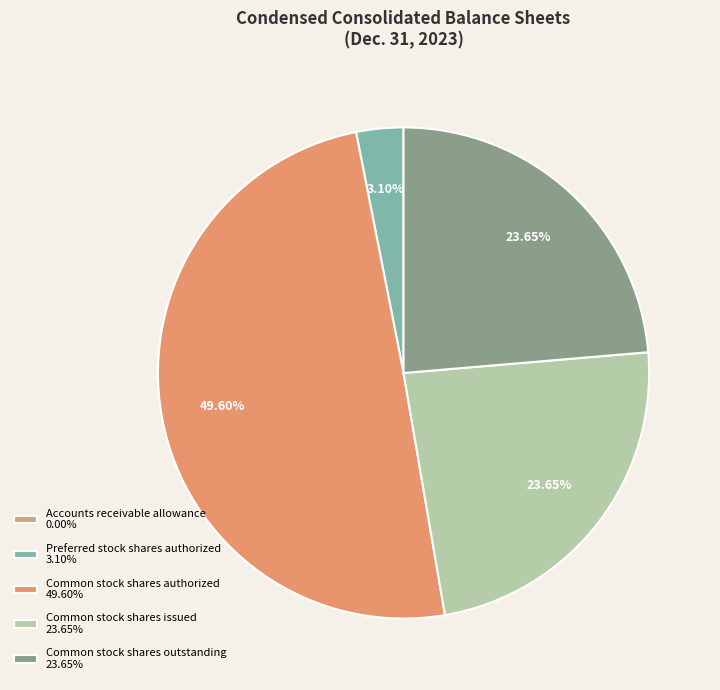

Does Common stock shares outstanding represent more than half of the total?

No